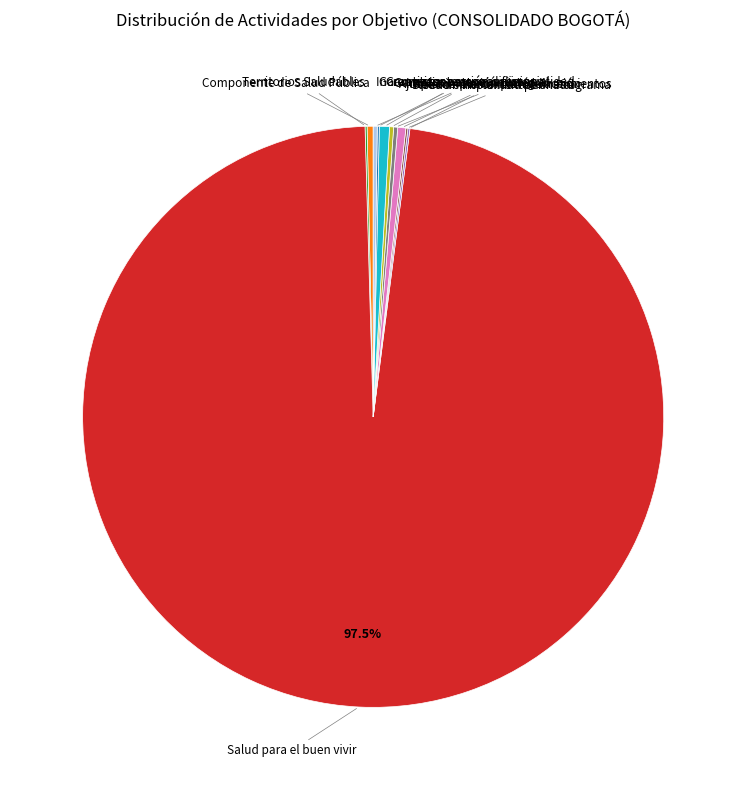

Does any single category account for the majority?

Yes